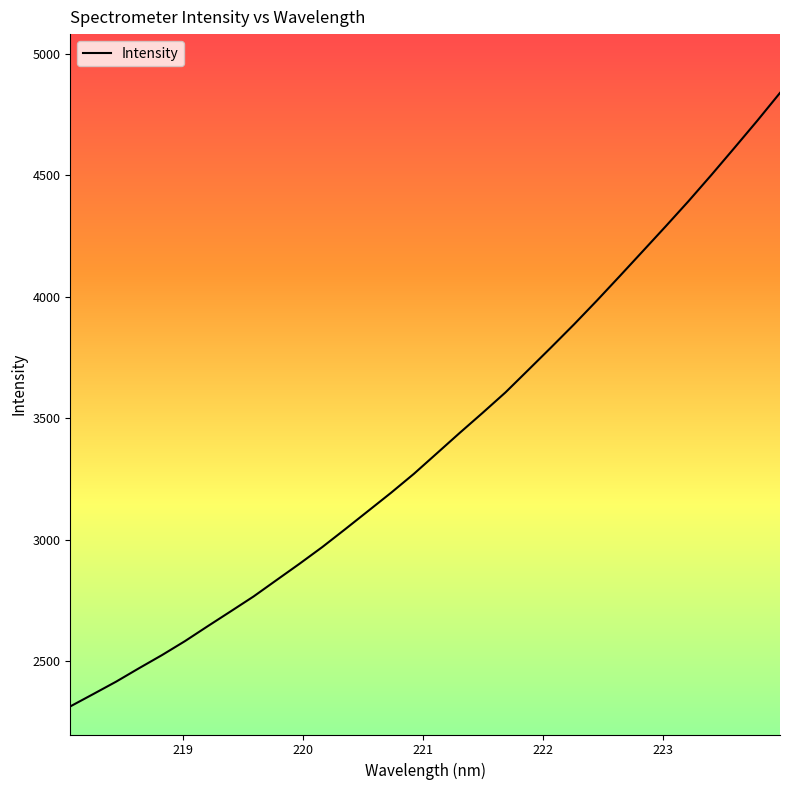

What is the difference between the maximum and minimum values?

2526.3